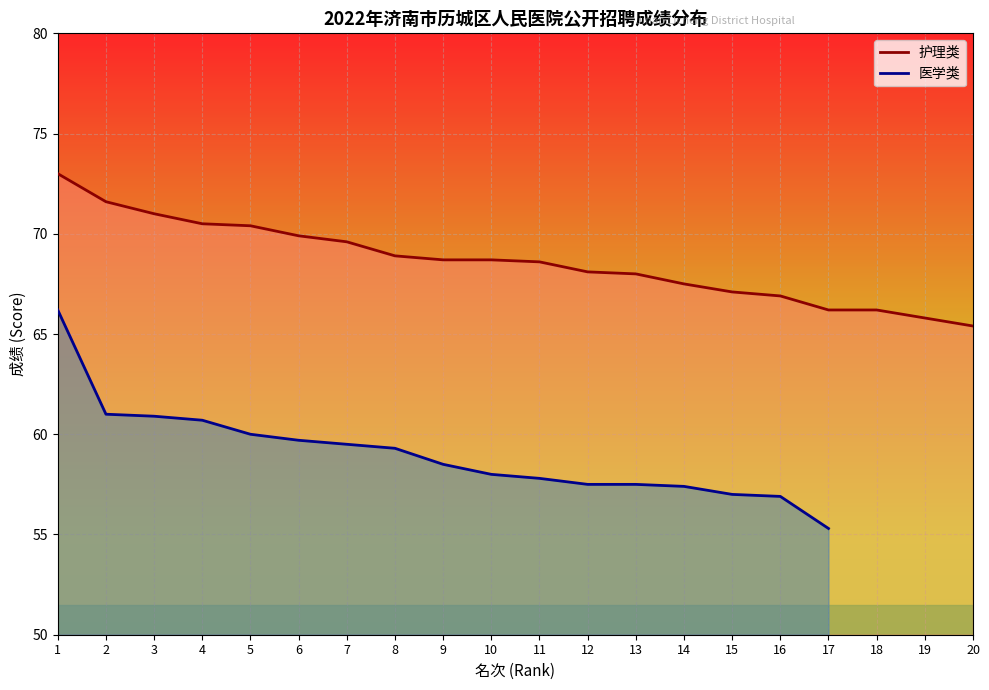

At which category does the chart reach its minimum across all series?

20